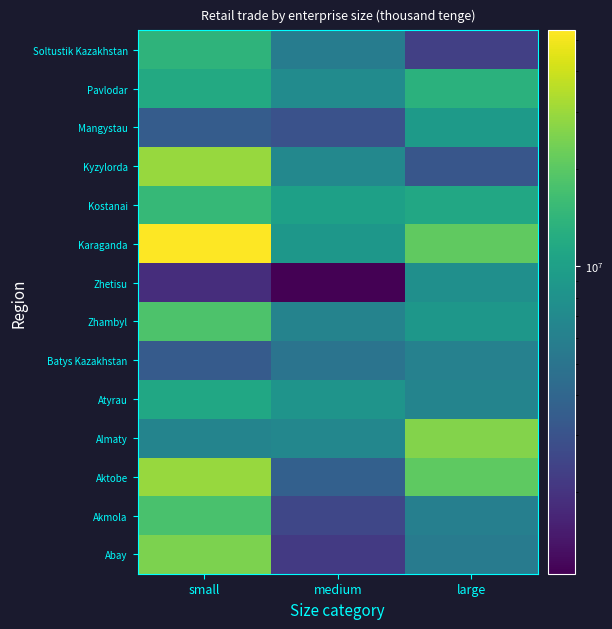

What is the spread (max minus min) of values at large?

23755120